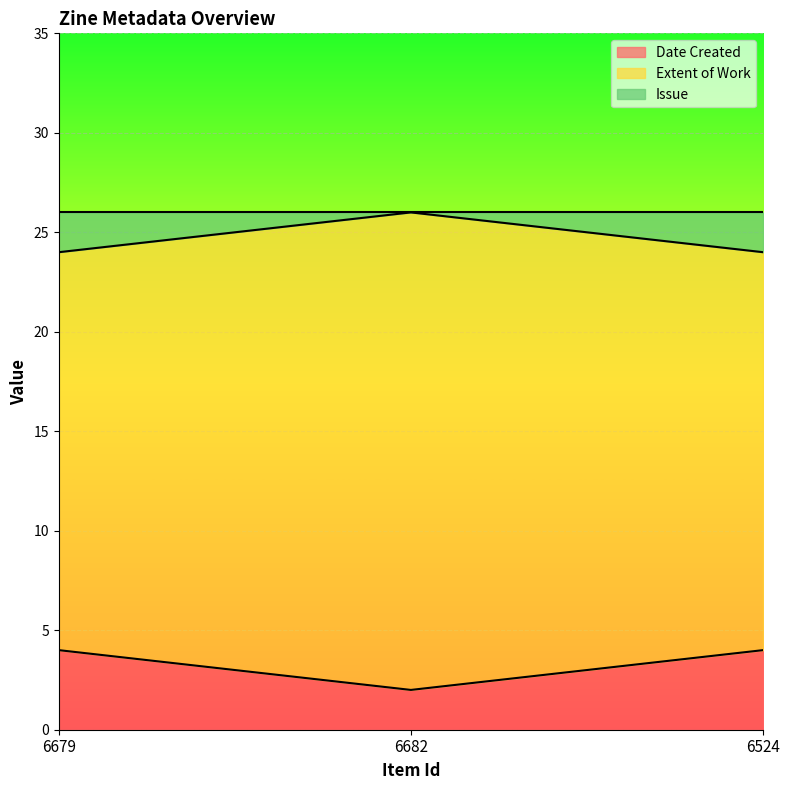

What is the total value across all series at 6524?

26